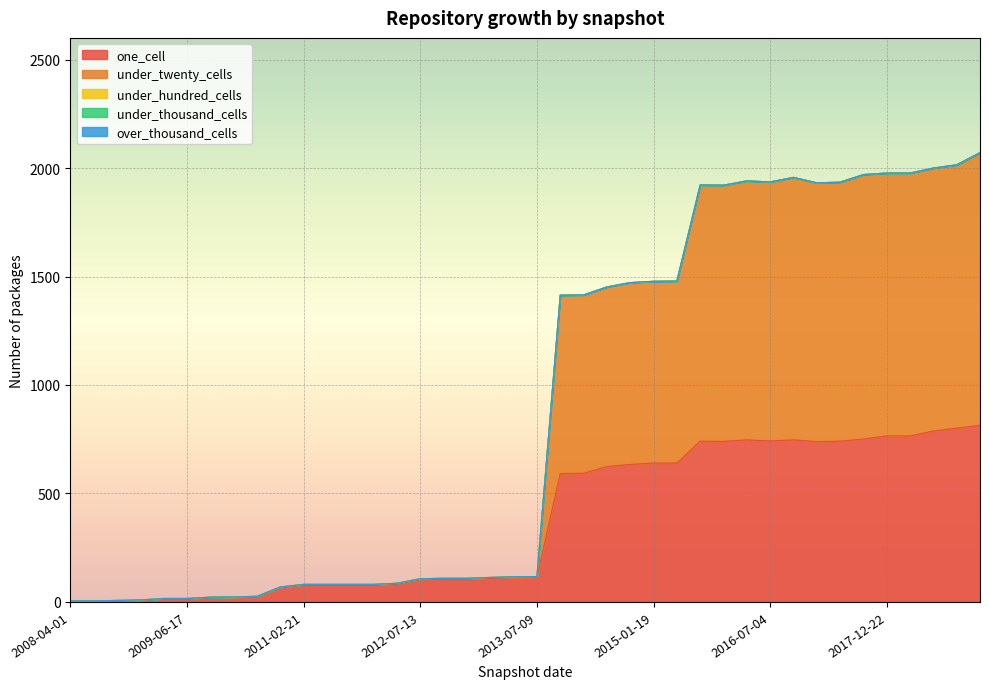

Reading right to left, transcribe all the data shown in this chart.

one_cell: 814	801	788	765	765	751	741	739	747	742	747	740	741	640	640	634	624	593	592	113	112	109	106	106	104	83	78	78	78	78	67	24	21	20	14	14	7	6	5	5
under_twenty_cells: 1257	1214	1212	1212	1212	1219	1194	1193	1210	1194	1194	1181	1181	839	838	838	828	822	822	4	4	4	3	3	3	3	3	3	3	3	2	2	2	2	2	2	2	1	0	0
under_hundred_cells: 0	0	0	0	0	0	0	0	0	0	0	0	0	0	0	0	0	0	0	0	0	0	0	0	0	0	0	0	0	0	0	0	0	0	0	0	0	0	0	0
under_thousand_cells: 0	0	0	0	0	0	0	0	0	0	0	0	0	0	0	0	0	0	0	0	0	0	0	0	0	0	0	0	0	0	0	0	0	0	0	0	0	0	0	0
over_thousand_cells: 0	0	0	0	0	0	0	0	0	0	0	0	0	0	0	0	0	0	0	0	0	0	0	0	0	0	0	0	0	0	0	0	0	0	0	0	0	0	0	0